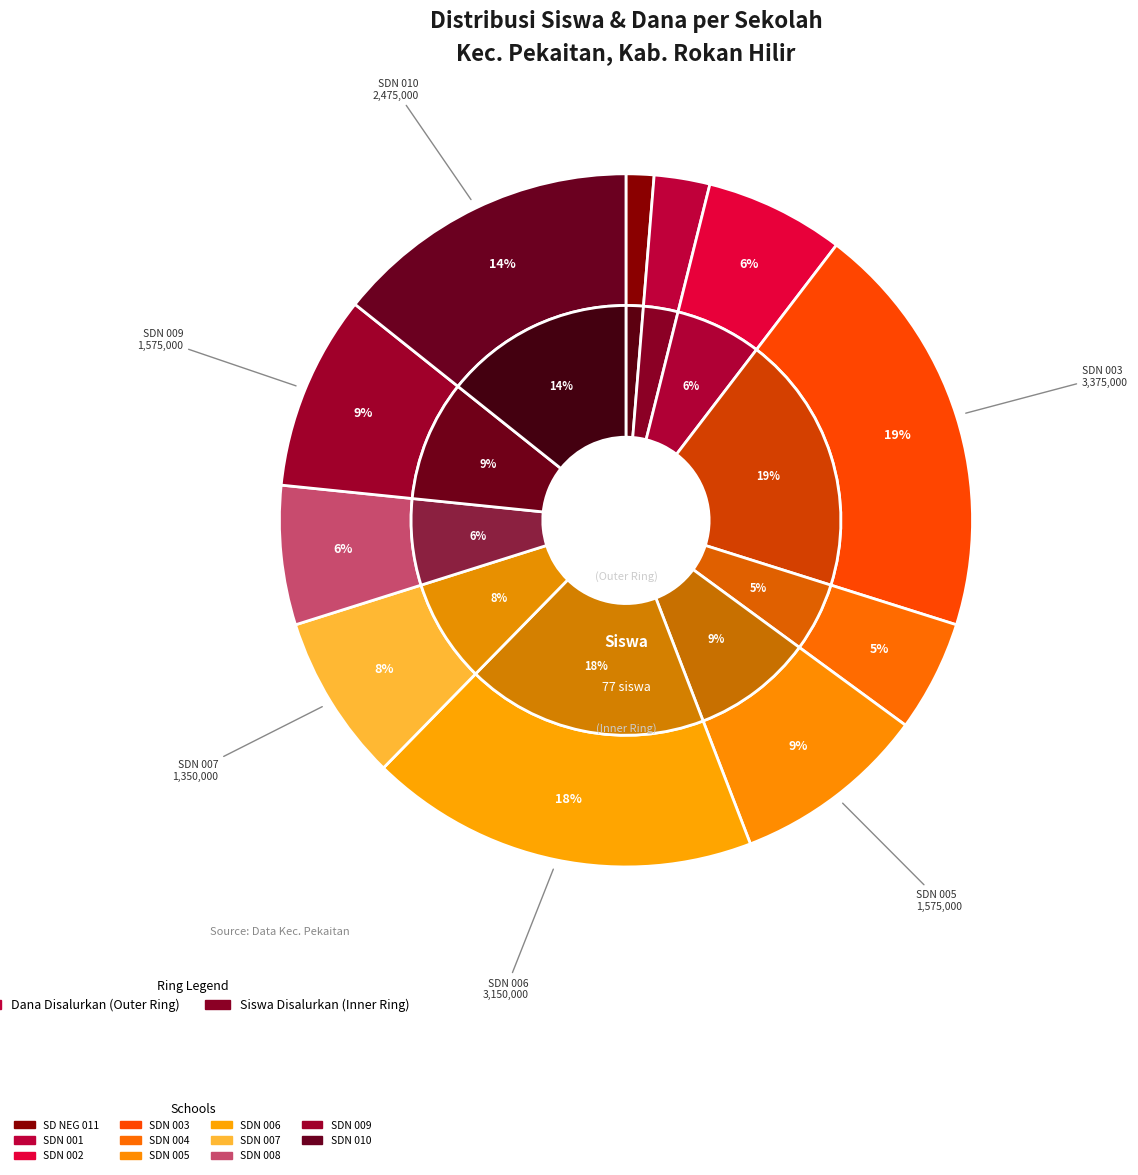

True or false: SDN 005 ROKAN BARU accounts for 1% of the total.

False